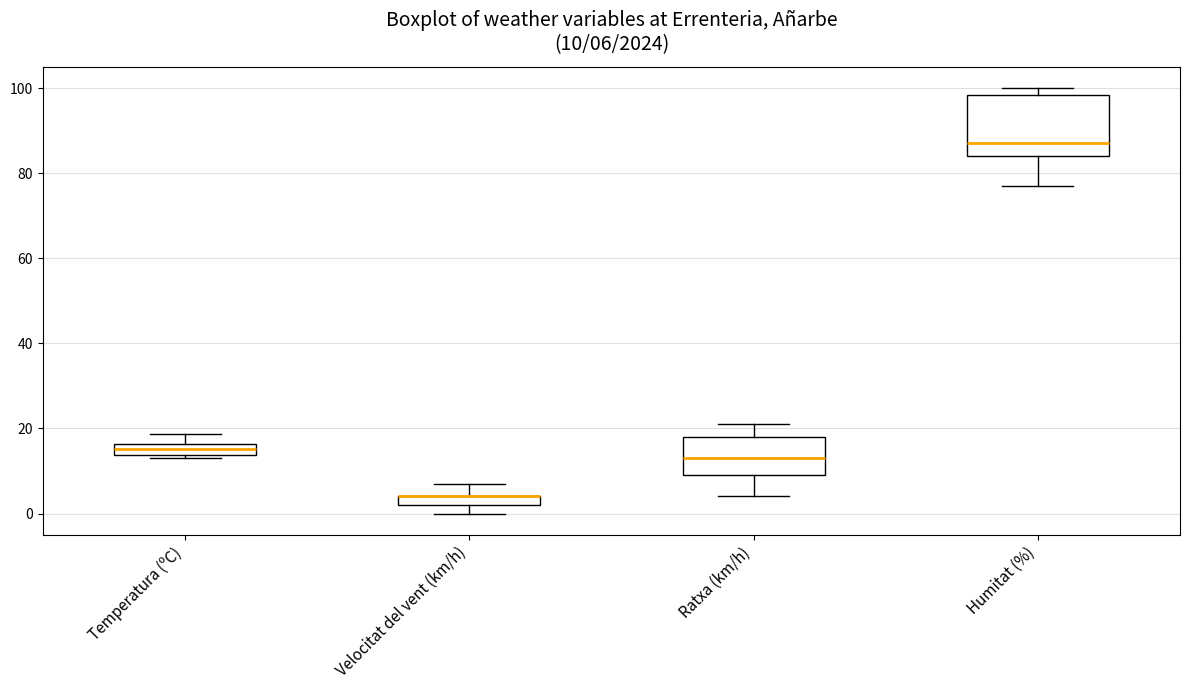

Which box is the tallest, from its lower edge to its upper edge?

Humitat (%)